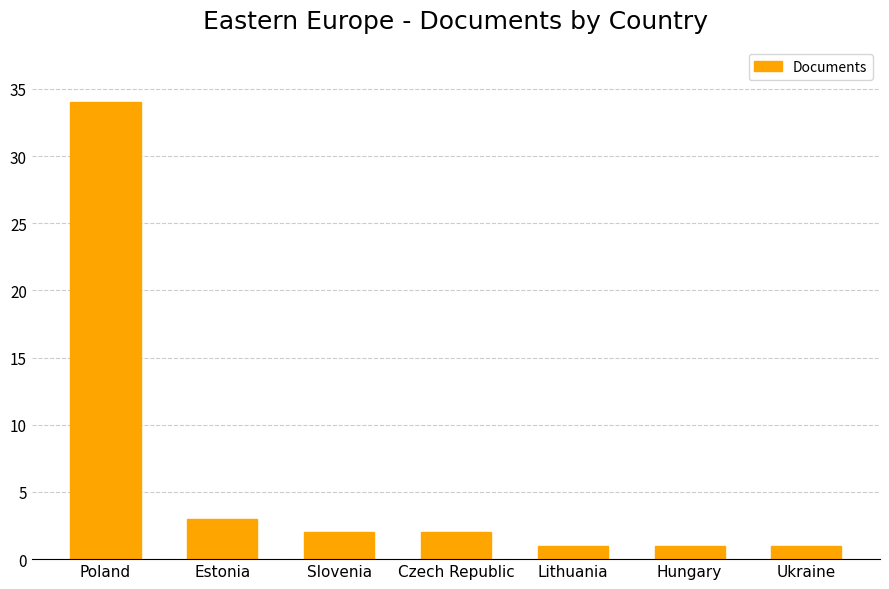

Between Slovenia and Poland, which is larger?

Poland